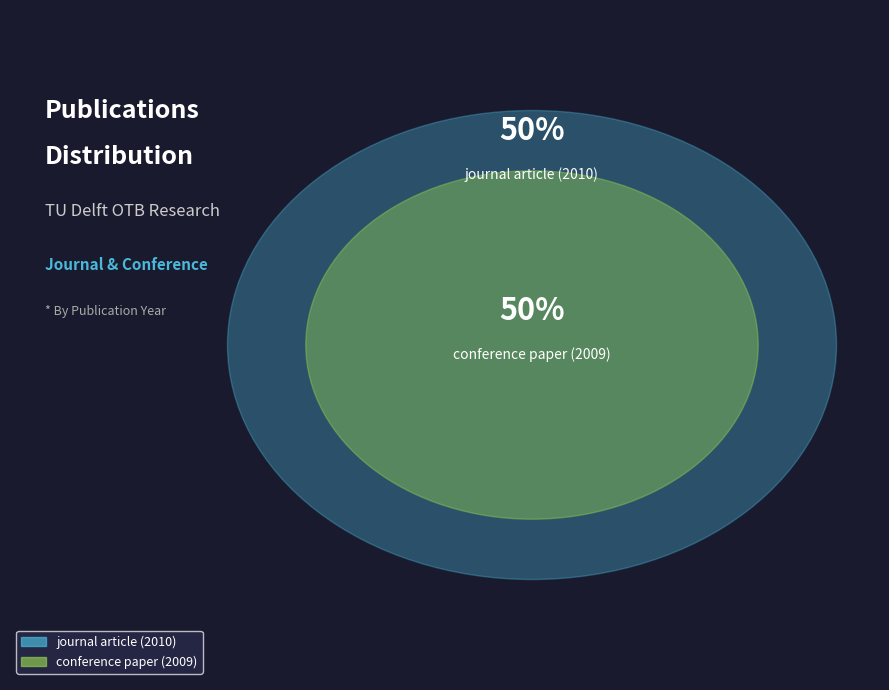

To the nearest percent, what portion does conference paper (2009) represent?

50%